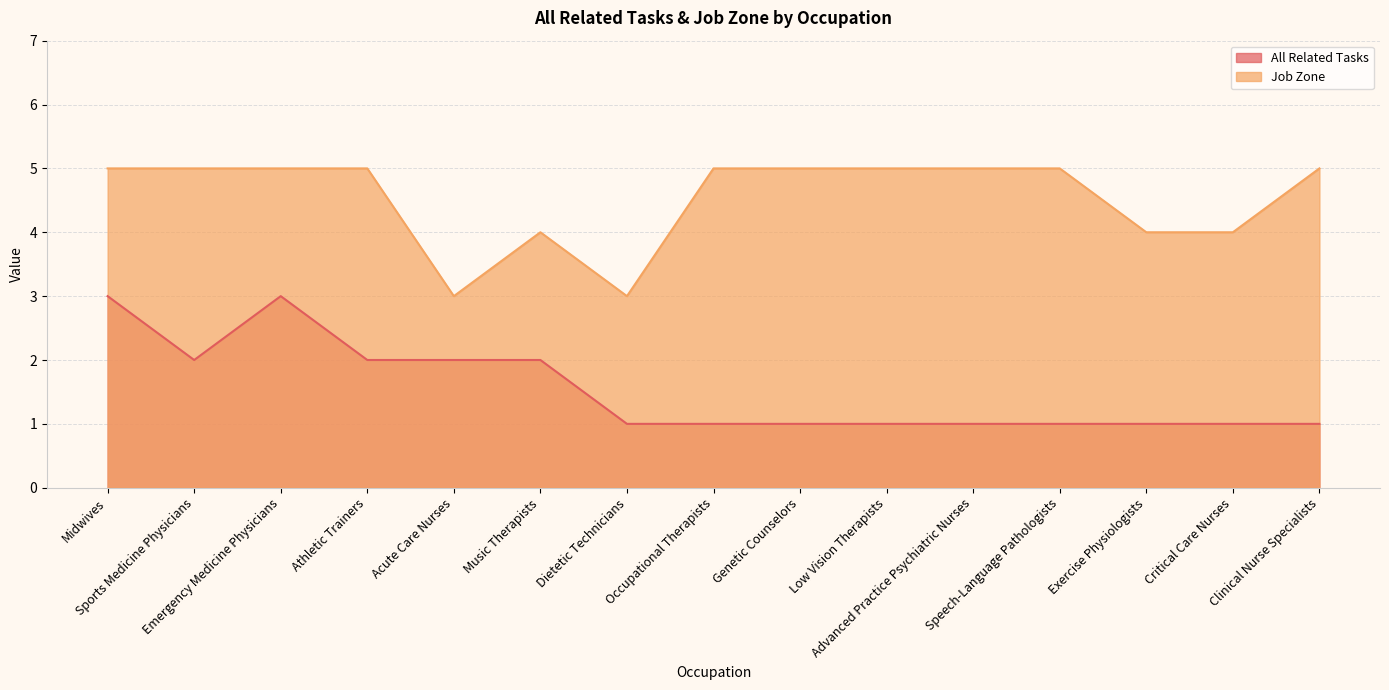

Does the chart have visible grid lines?

Yes